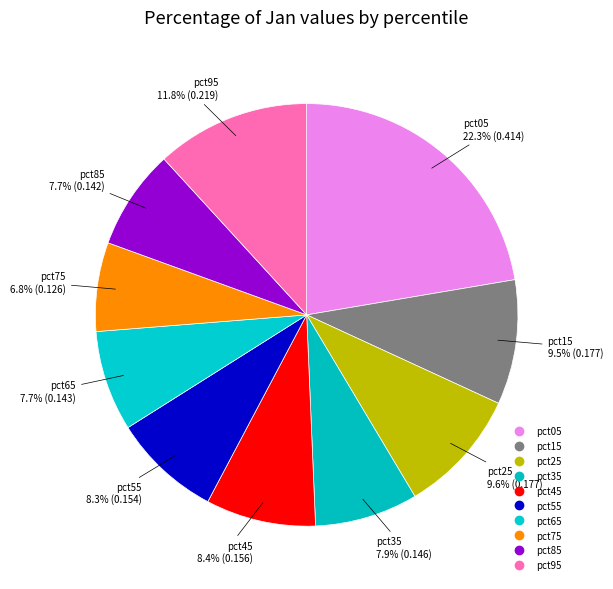

To the nearest percent, what is the combined percentage of pct95 and pct55?

20%